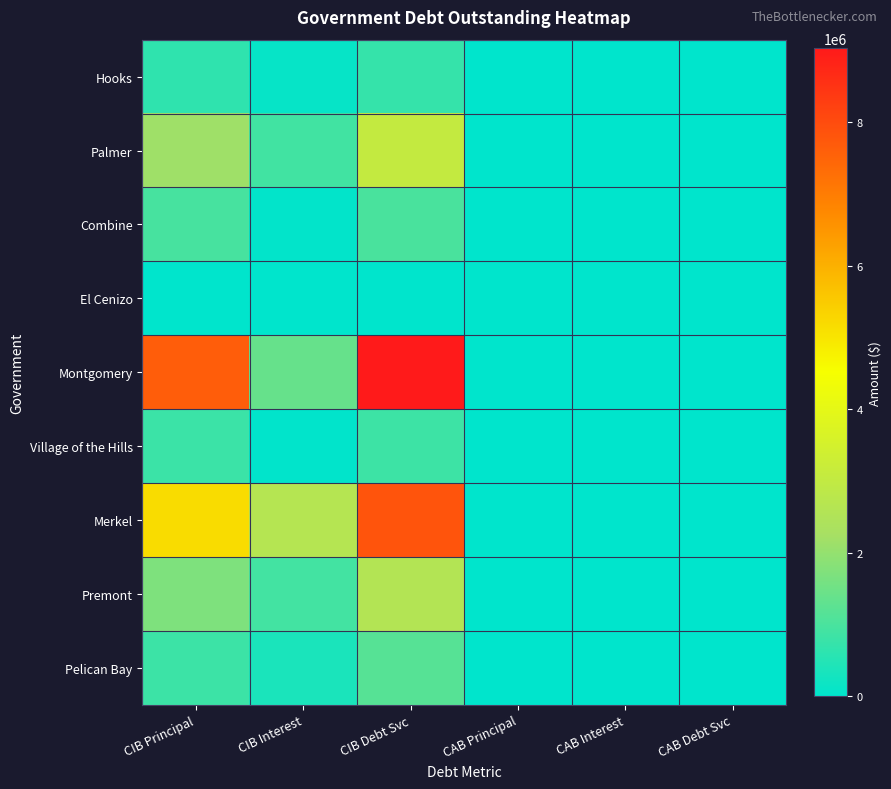

Reading left to right, extract all data points from this chart.

Hooks: CIB Principal=645000.0	CIB Interest=89063.0	CIB Debt Svc=734063.0	CAB Principal=0.0	CAB Interest=0.0	CAB Debt Svc=0.0
Palmer: CIB Principal=2140000.0	CIB Interest=897204.2	CIB Debt Svc=3037204.2	CAB Principal=0.0	CAB Interest=0.0	CAB Debt Svc=0.0
Combine: CIB Principal=959000.0	CIB Interest=35386.1	CIB Debt Svc=994386.1	CAB Principal=0.0	CAB Interest=0.0	CAB Debt Svc=0.0
El Cenizo: CIB Principal=0.0	CIB Interest=0.0	CIB Debt Svc=0.0	CAB Principal=0.0	CAB Interest=0.0	CAB Debt Svc=0.0
Montgomery: CIB Principal=7655000.0	CIB Interest=1380891.0	CIB Debt Svc=9035891.0	CAB Principal=0.0	CAB Interest=0.0	CAB Debt Svc=0.0
Village of the Hills: CIB Principal=810000.0	CIB Interest=23988.8	CIB Debt Svc=833988.8	CAB Principal=0.0	CAB Interest=0.0	CAB Debt Svc=0.0
Merkel: CIB Principal=5176000.0	CIB Interest=2645308.8	CIB Debt Svc=7821308.8	CAB Principal=0.0	CAB Interest=0.0	CAB Debt Svc=0.0
Premont: CIB Principal=1699000.0	CIB Interest=907497.9	CIB Debt Svc=2606497.9	CAB Principal=0.0	CAB Interest=0.0	CAB Debt Svc=0.0
Pelican Bay: CIB Principal=821000.0	CIB Interest=357654.4	CIB Debt Svc=1178654.4	CAB Principal=0.0	CAB Interest=0.0	CAB Debt Svc=0.0